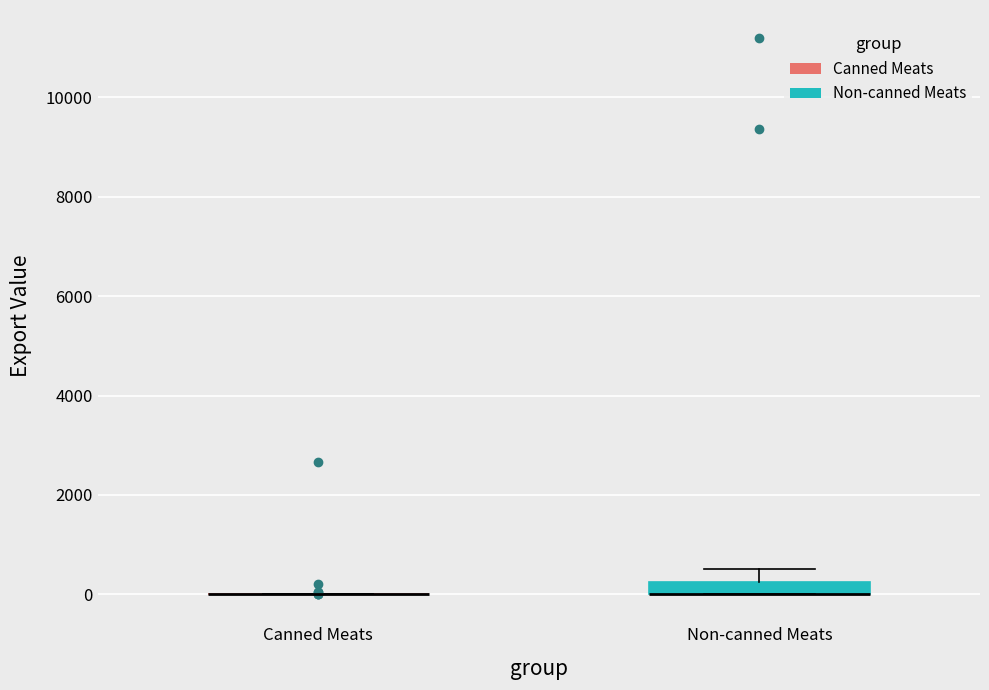

Comparing the boxes themselves (not the whiskers), which one is the tallest?

Non-canned Meats